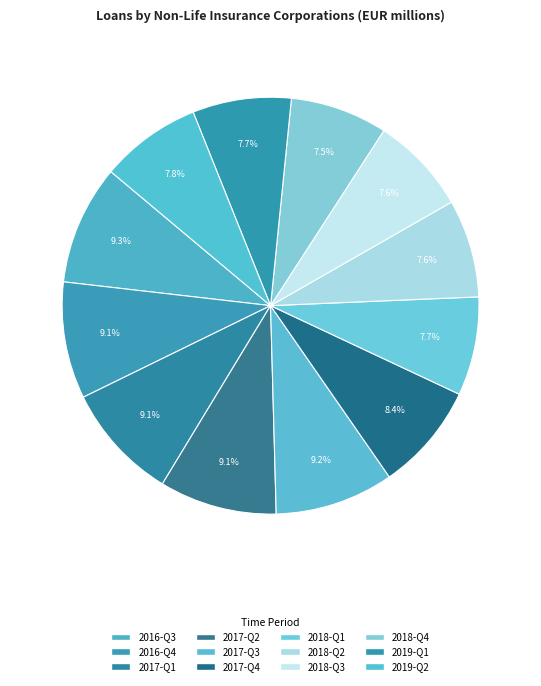

True or false: 2019-Q2 accounts for 2% of the total.

False